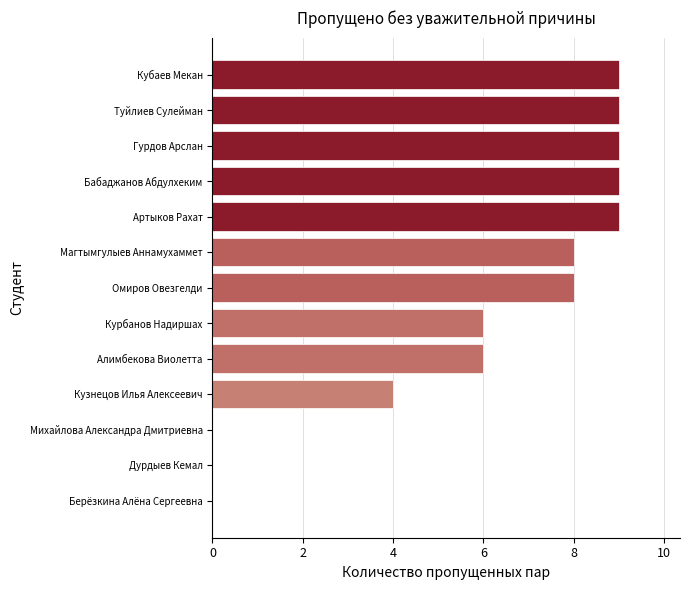

What is the greatest value displayed?

9